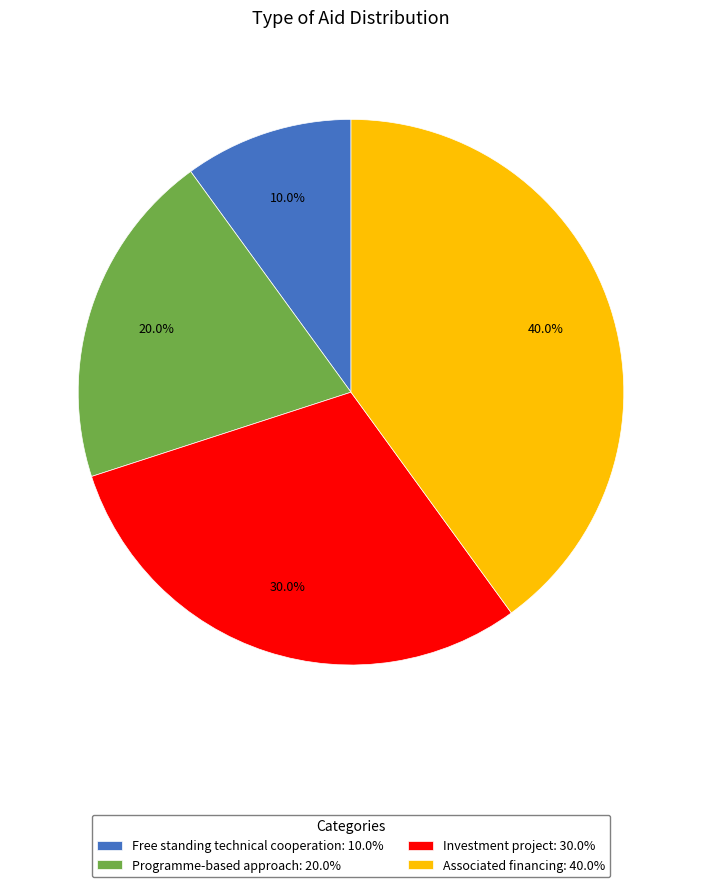

To the nearest percent, what is the average slice percentage?

25%